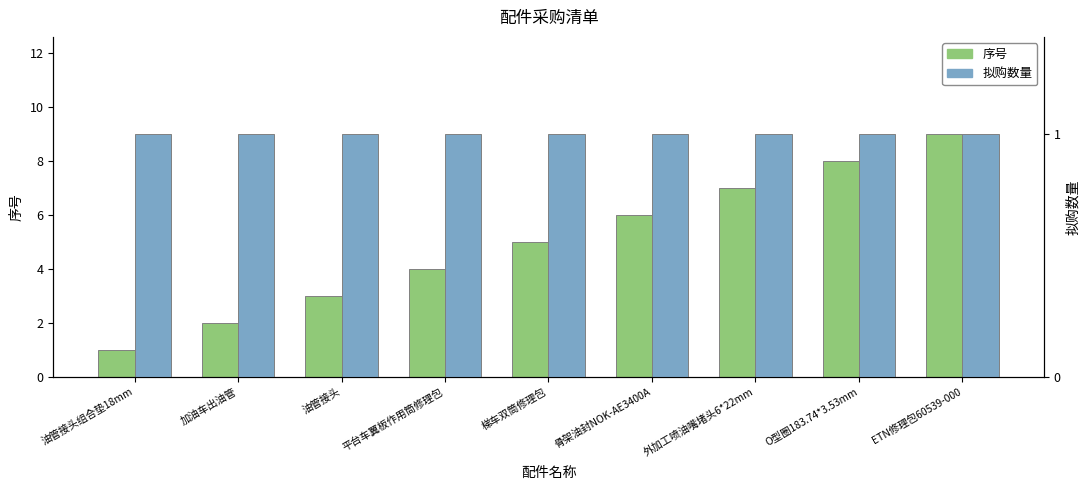

What are all the series names shown in the legend?

序号, 拟购数量